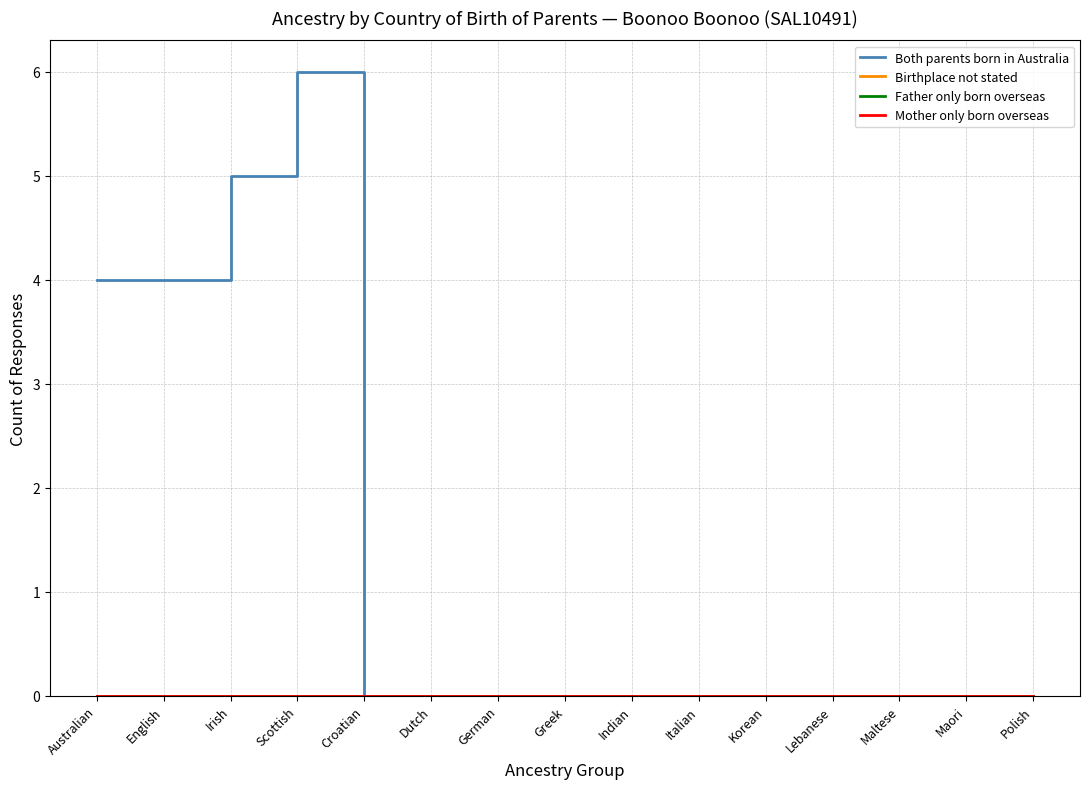

Does the chart have visible grid lines?

Yes